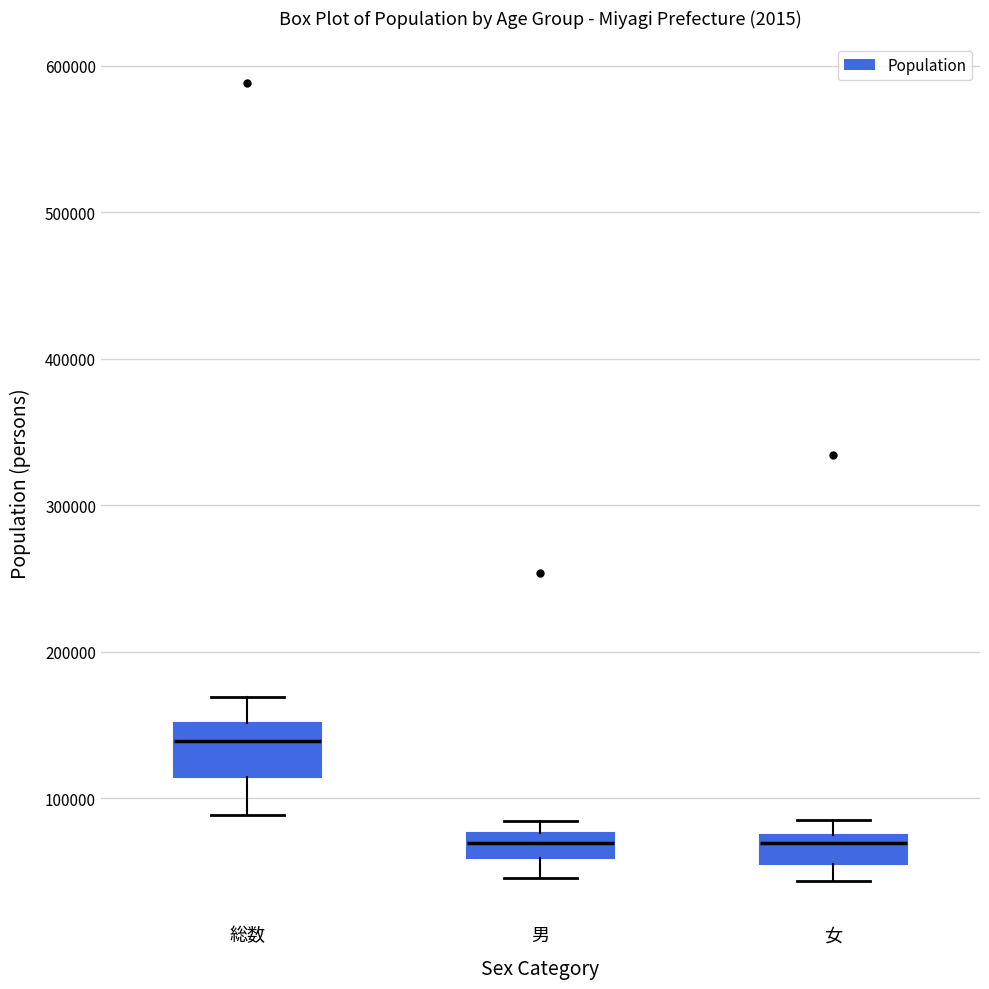

Which box is the tallest, from its lower edge to its upper edge?

総数